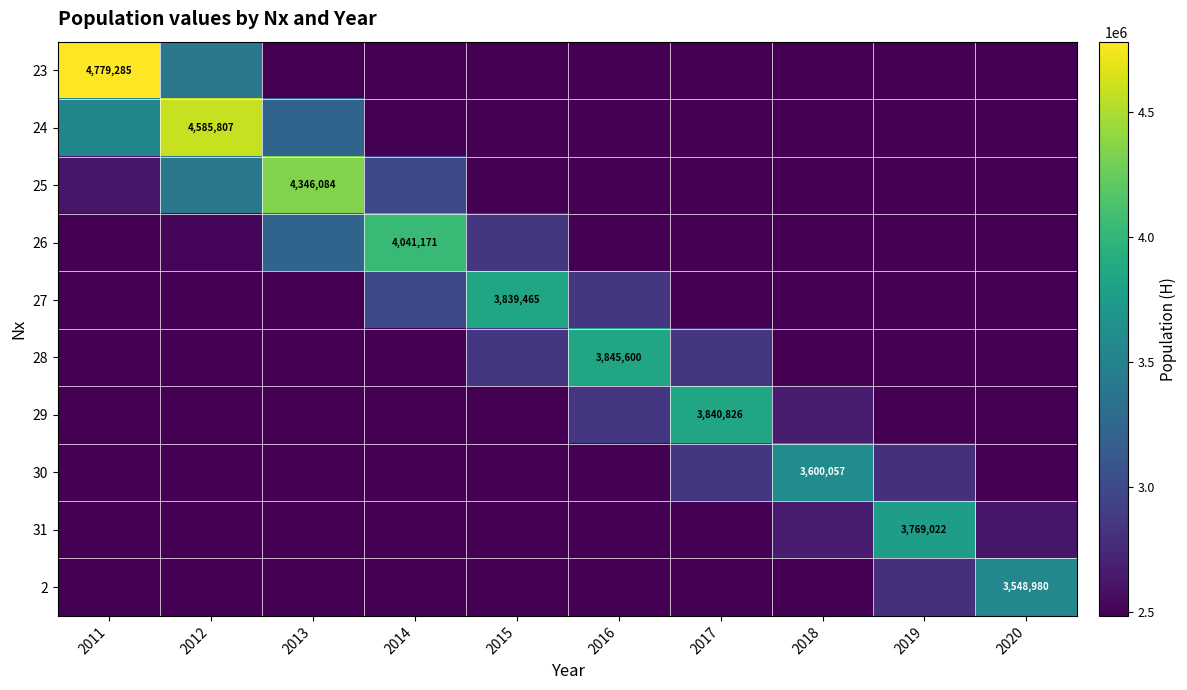

Count the number of categories in the chart.

10